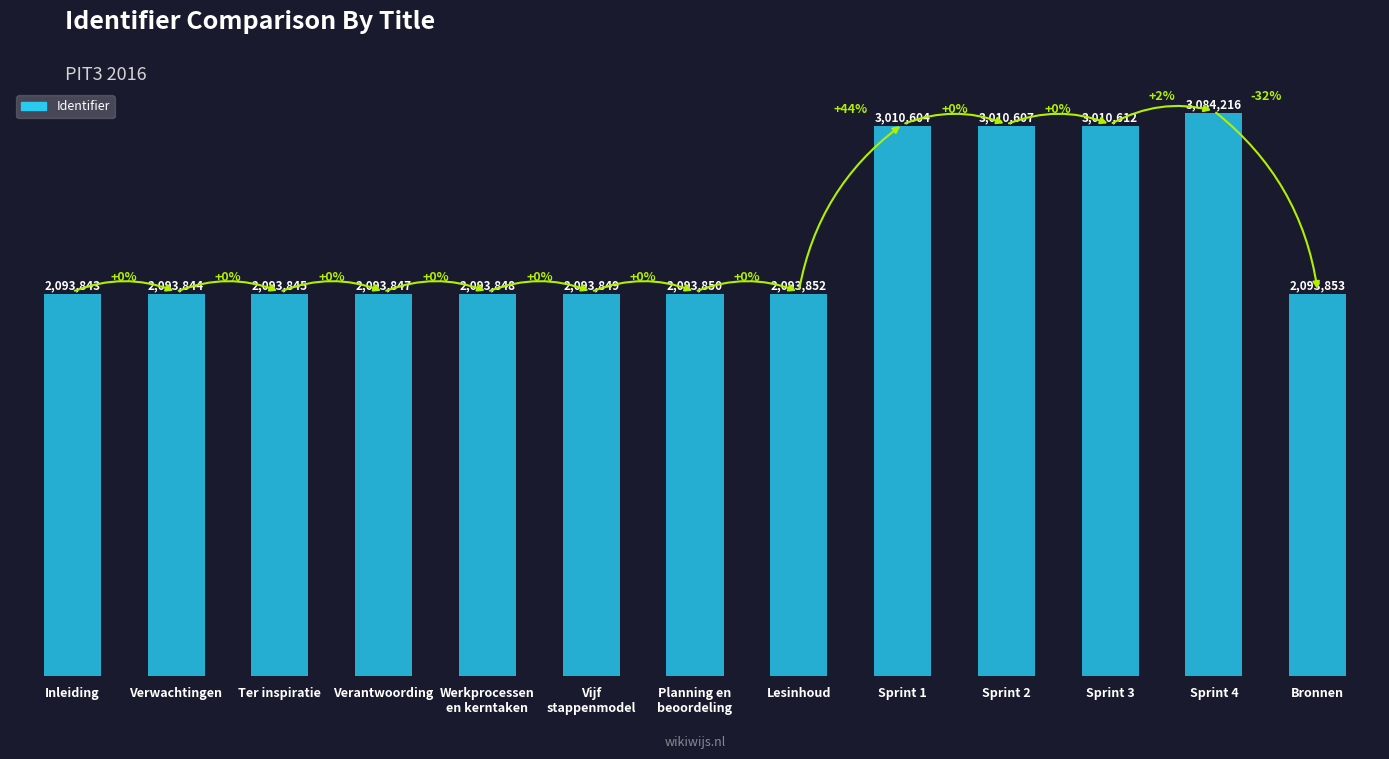

Does the chart contain any negative values?

No